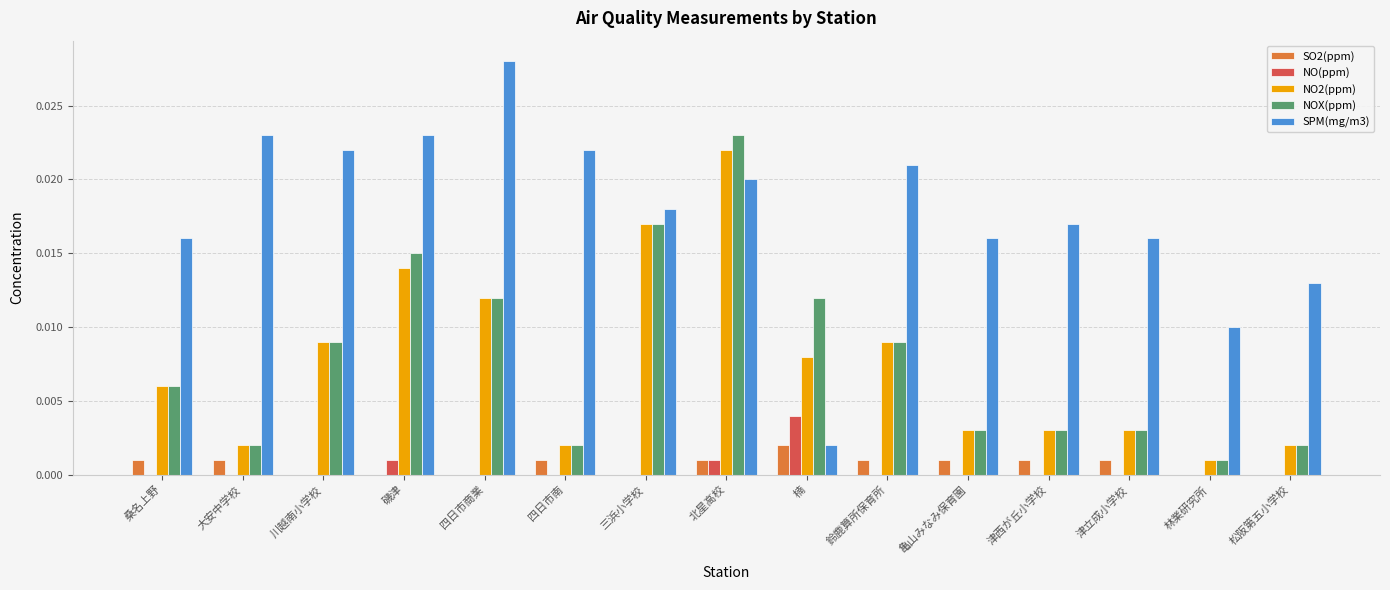

Between 北星高校 and 鈴鹿算所保育所, which series saw the biggest shift?

NOX(ppm)